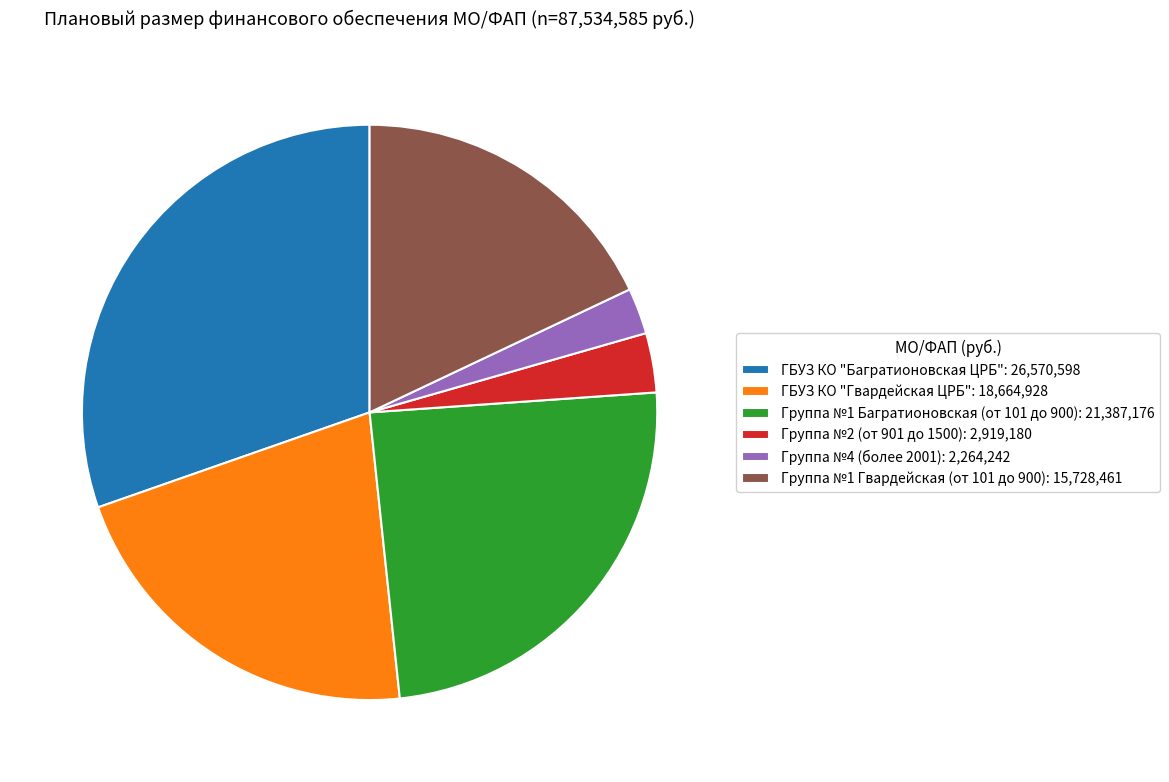

What is the ratio of the value at ГБУЗ КО "Гвардейская ЦРБ": 18,664,928 to the value at Группа №1 Гвардейская (от 101 до 900): 15,728,461?

1.2